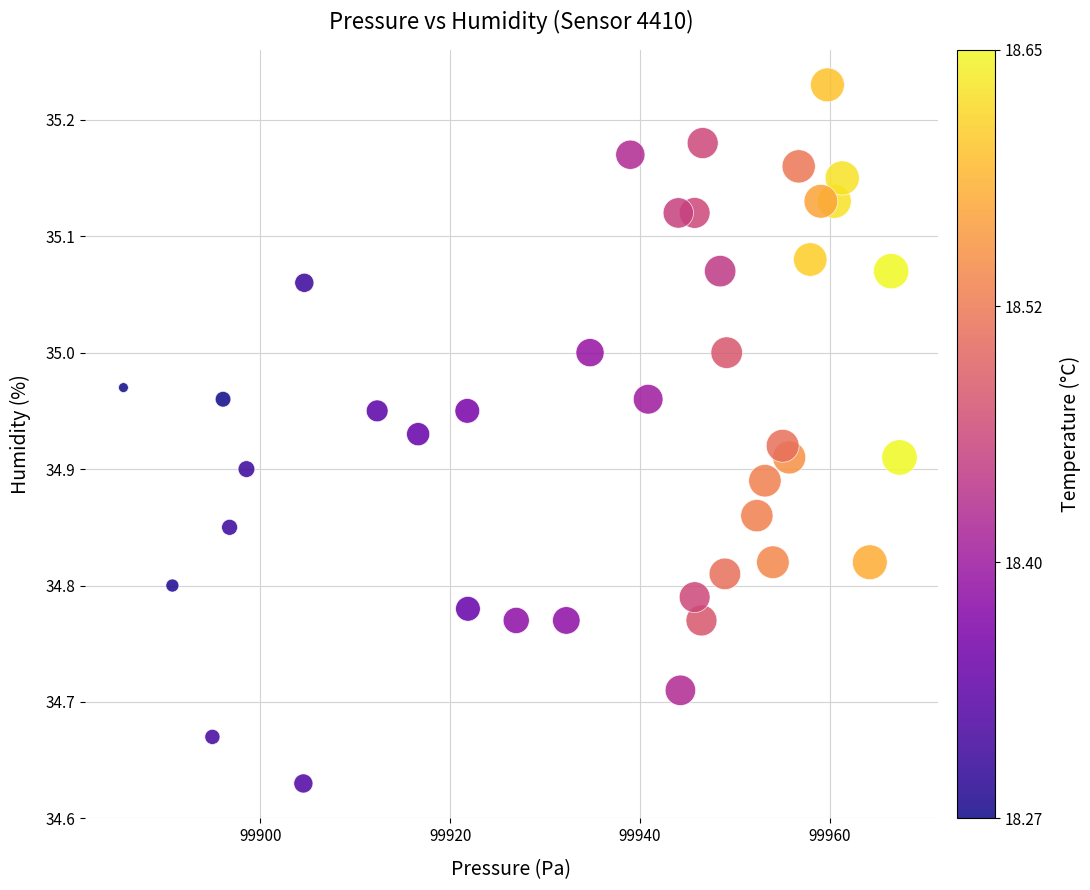

What is the range of Y values (max minus min)?

0.6